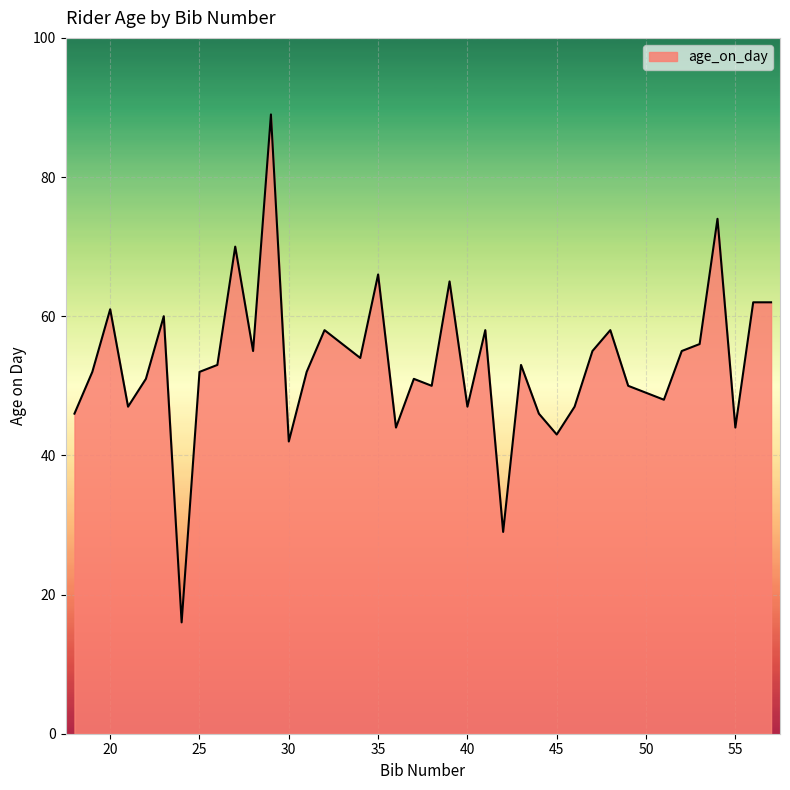

What is the minimum value shown in the chart?

16